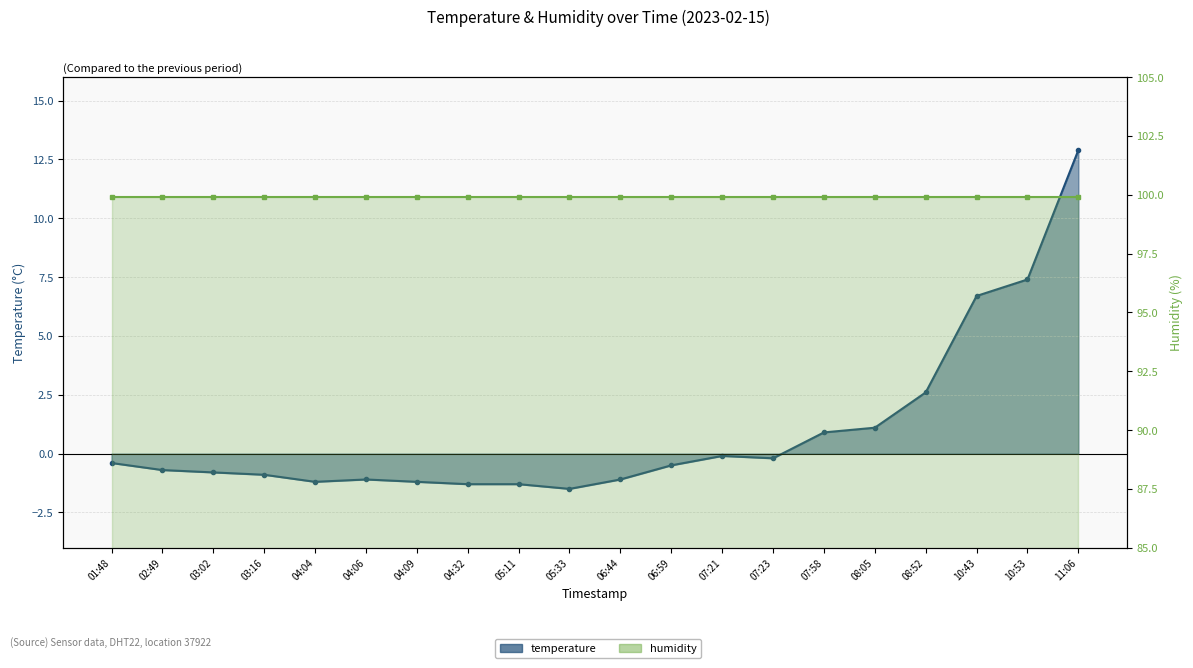

What is the change in value from 07:23 to 10:43?

+6.9